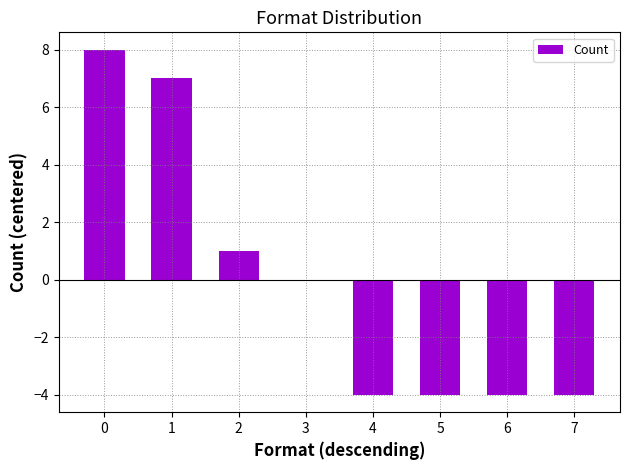

The chart shows a value of 1 at 2. True or false?

True